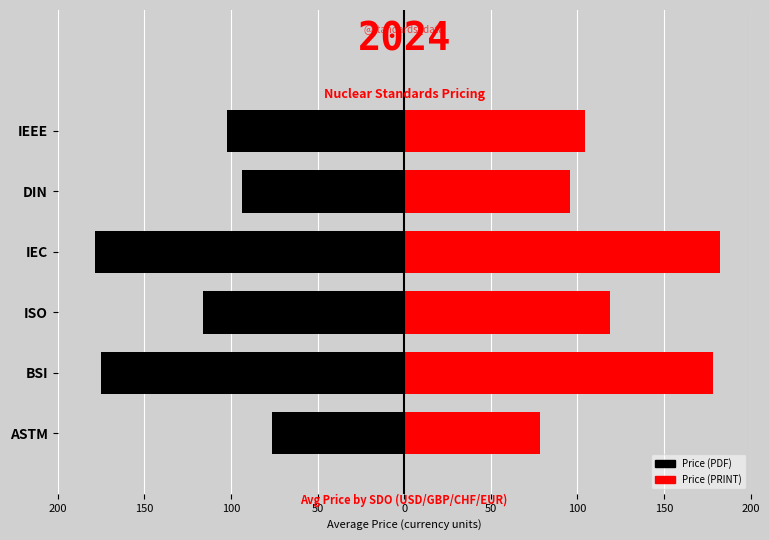

List the series in order of their overall mean, highest first.

Price (PRINT), Price (PDF)